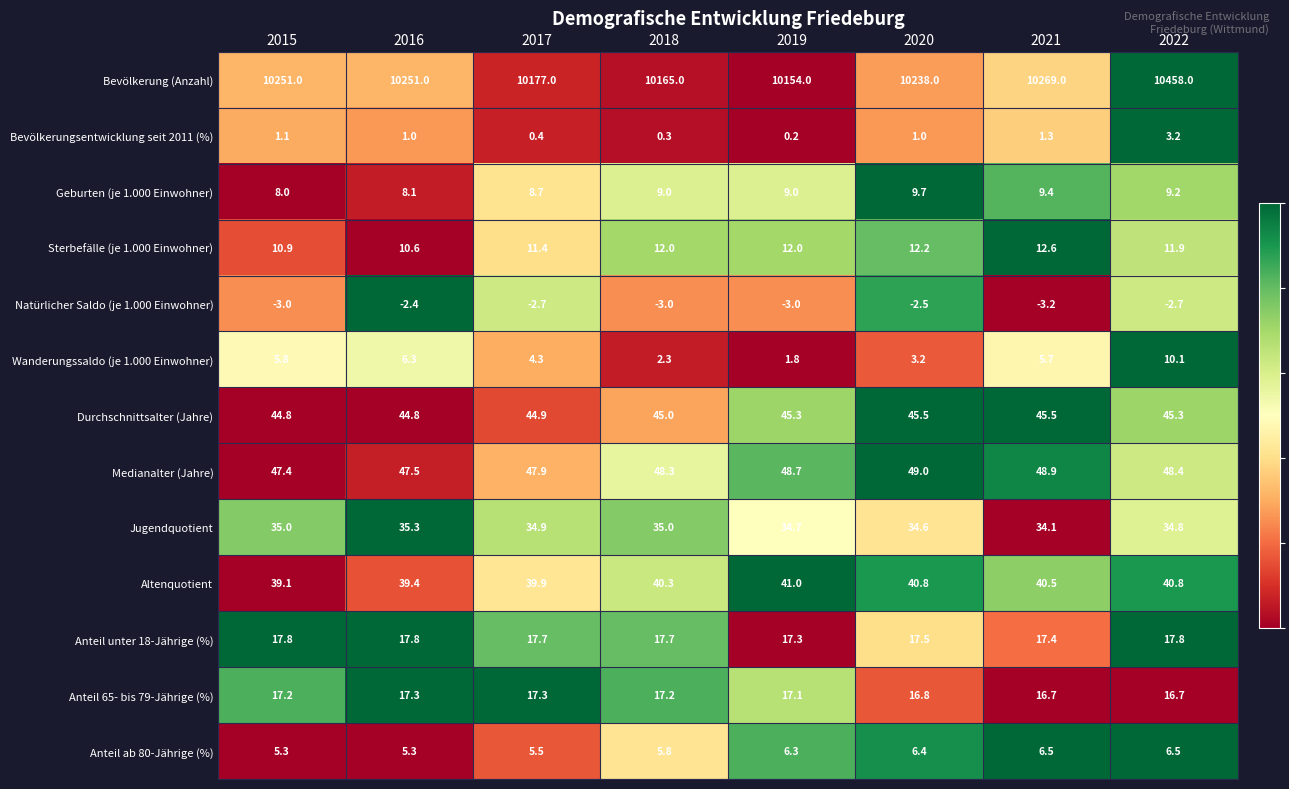

The value of Anteil unter 18-Jährige (%) at 2020 is 28.1. True or false?

False